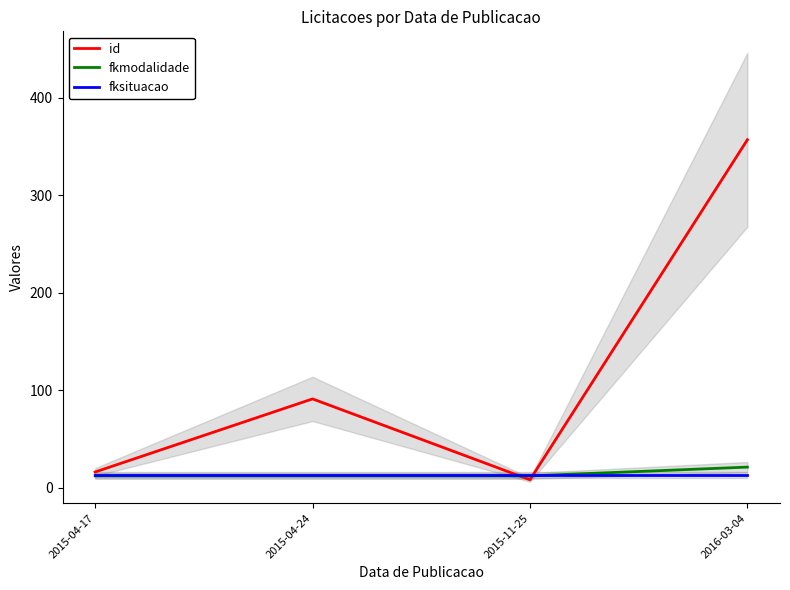

At which category is the sum across all series the highest?

2016-03-04